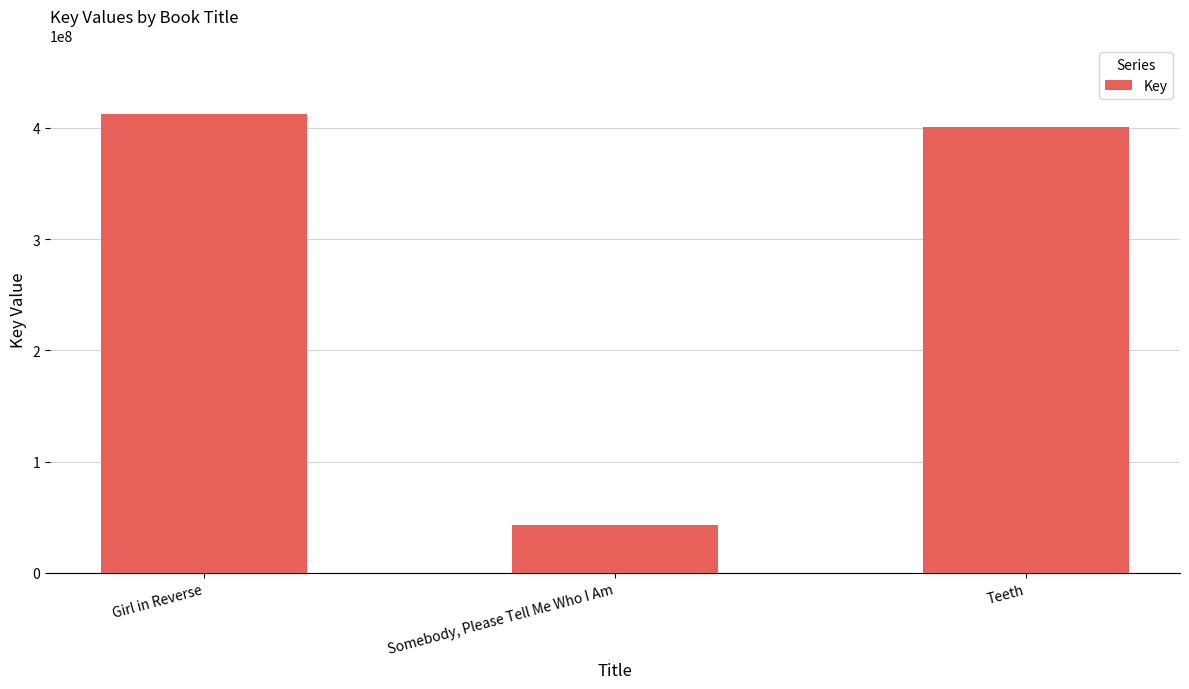

Is it true that the value at Teeth is 400929275?

True